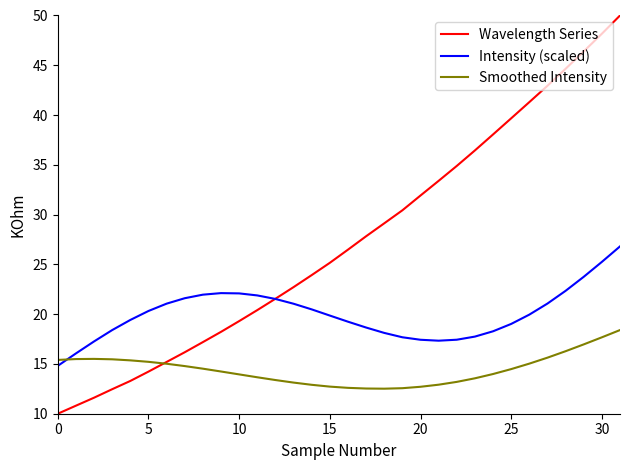

Rank the series by their average value, from highest to lowest.

Wavelength Series, Intensity (scaled), Smoothed Intensity